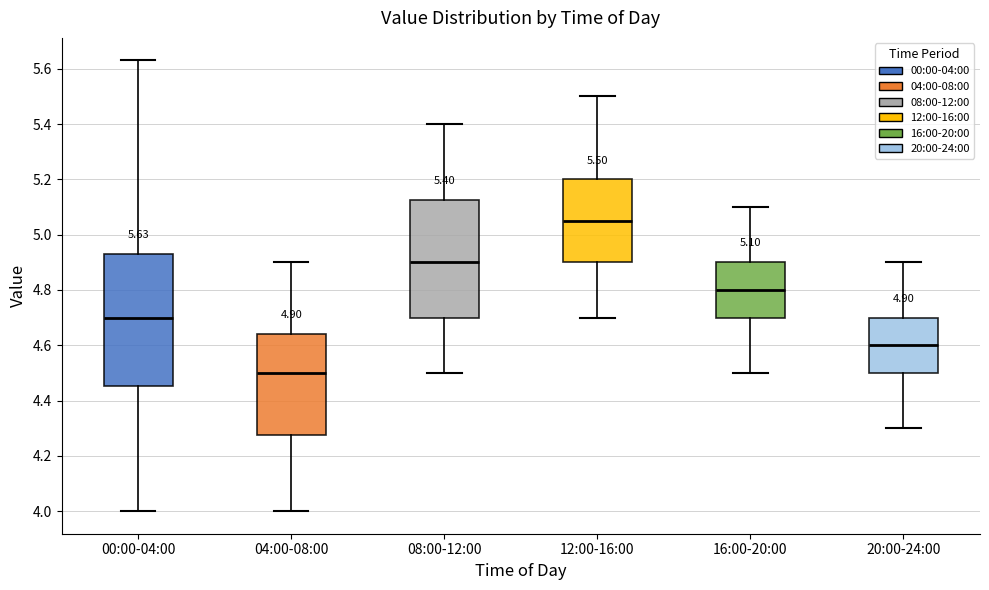

Which box's median line is the highest?

12:00-16:00